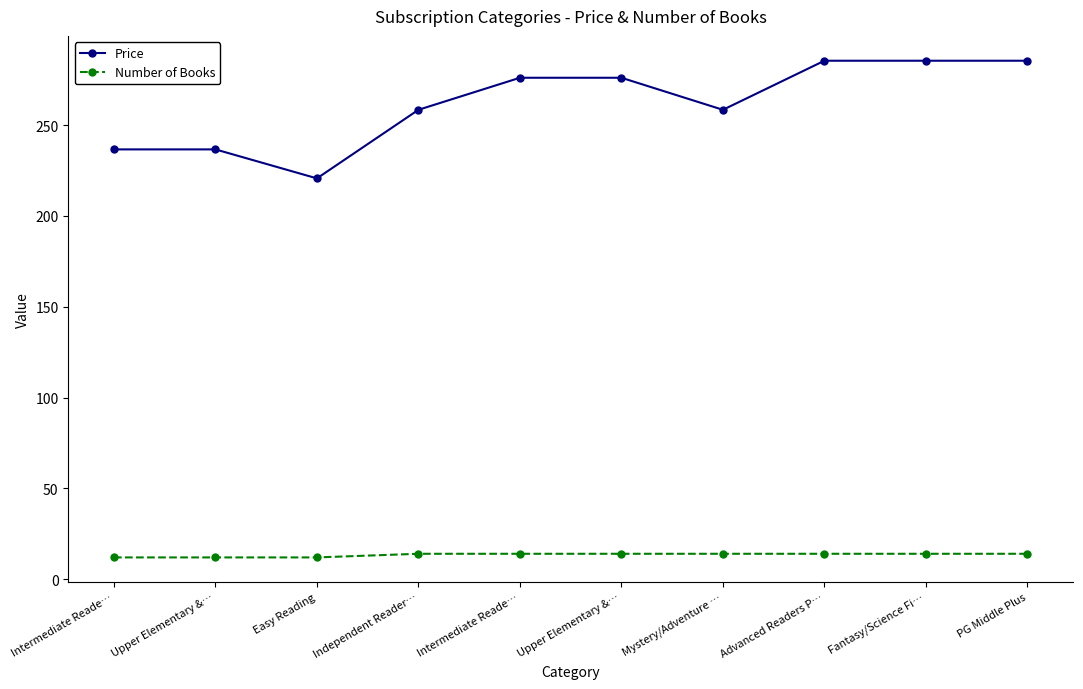

Which series has the largest range (max minus min)?

Price